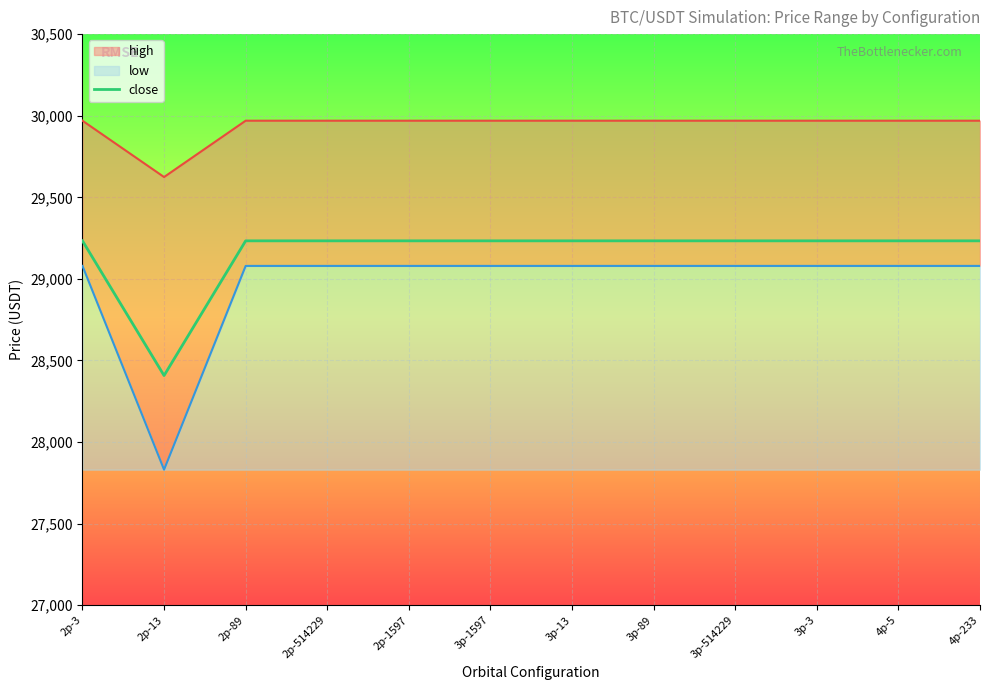

Which category has the highest value across all series?

2p-3